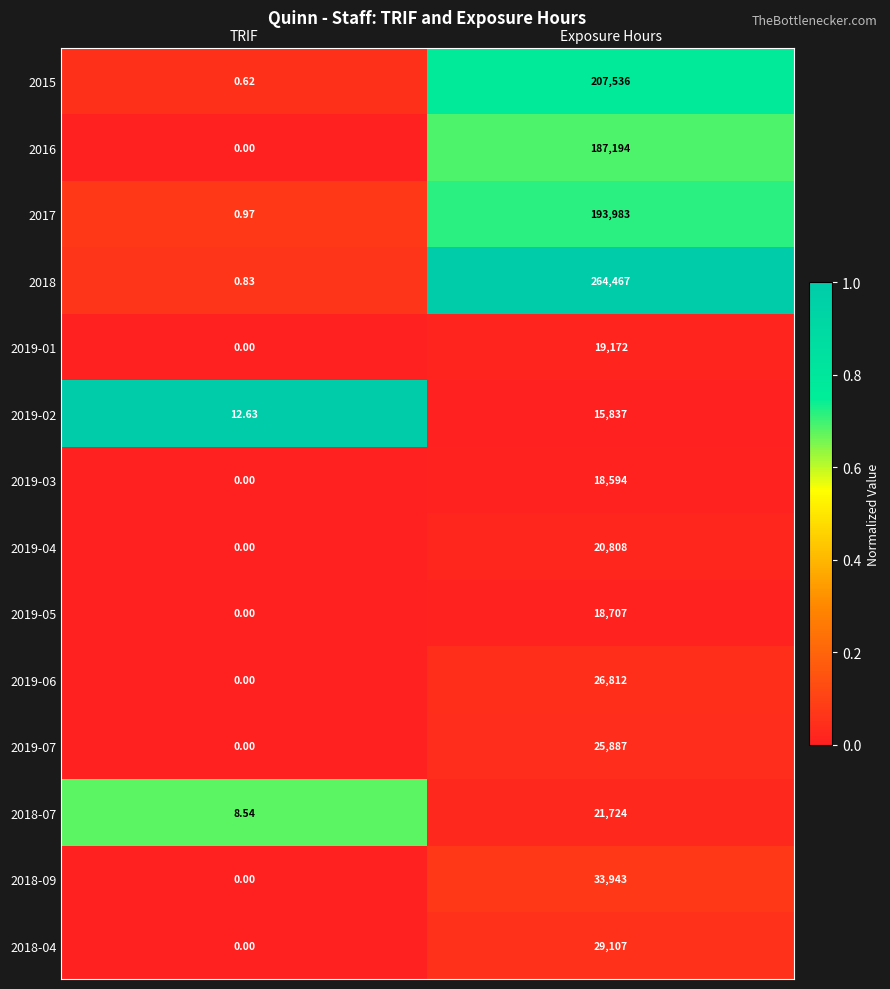

Which series has the largest range (max minus min)?

2018